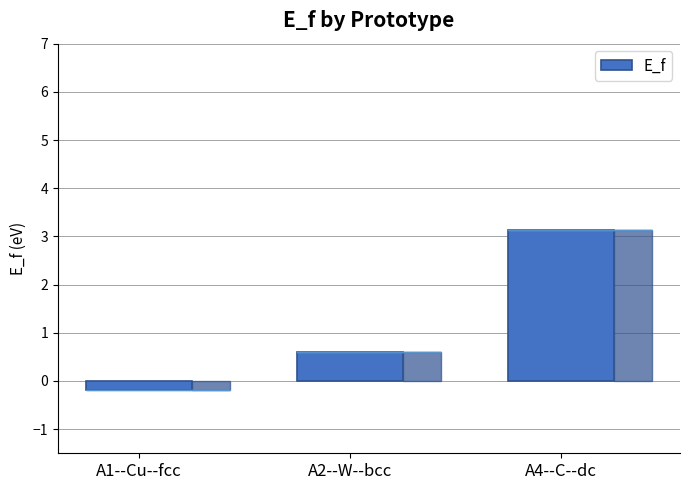

True or false: the data shows 0.6 at A2--W--bcc.

True